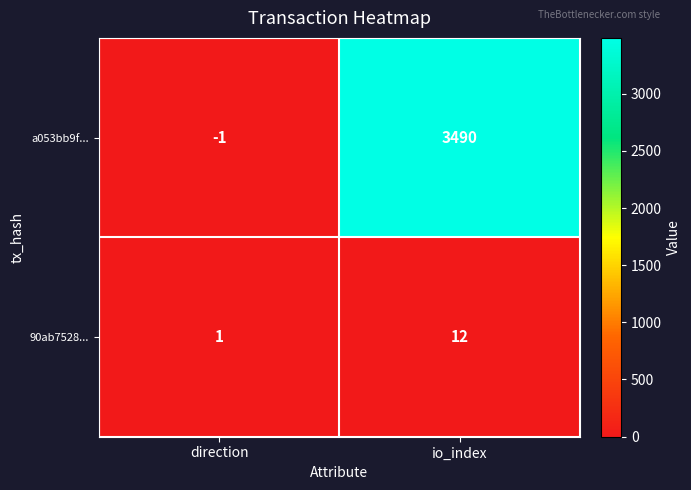

What is the difference between the maximum and minimum values in the a053bb9f... series?

3491